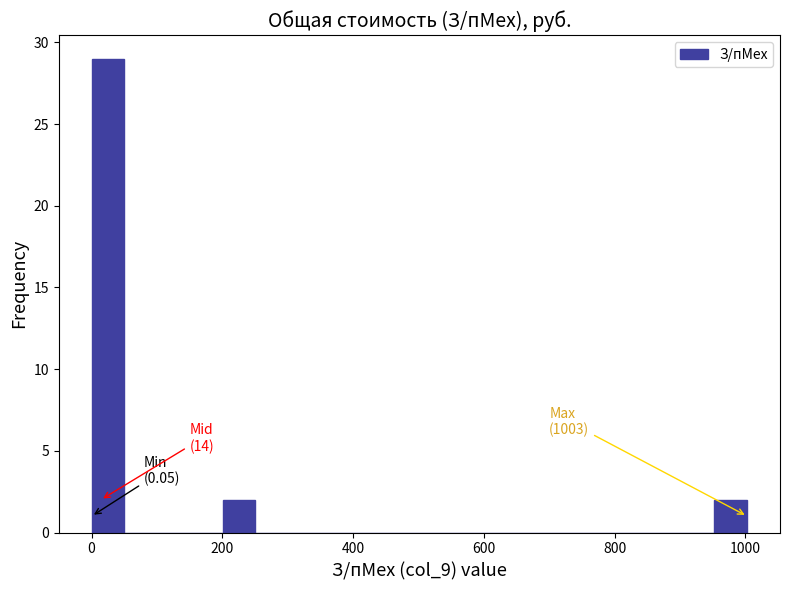

Read against the x-axis, roughly where is the centre of the tallest bar?

20